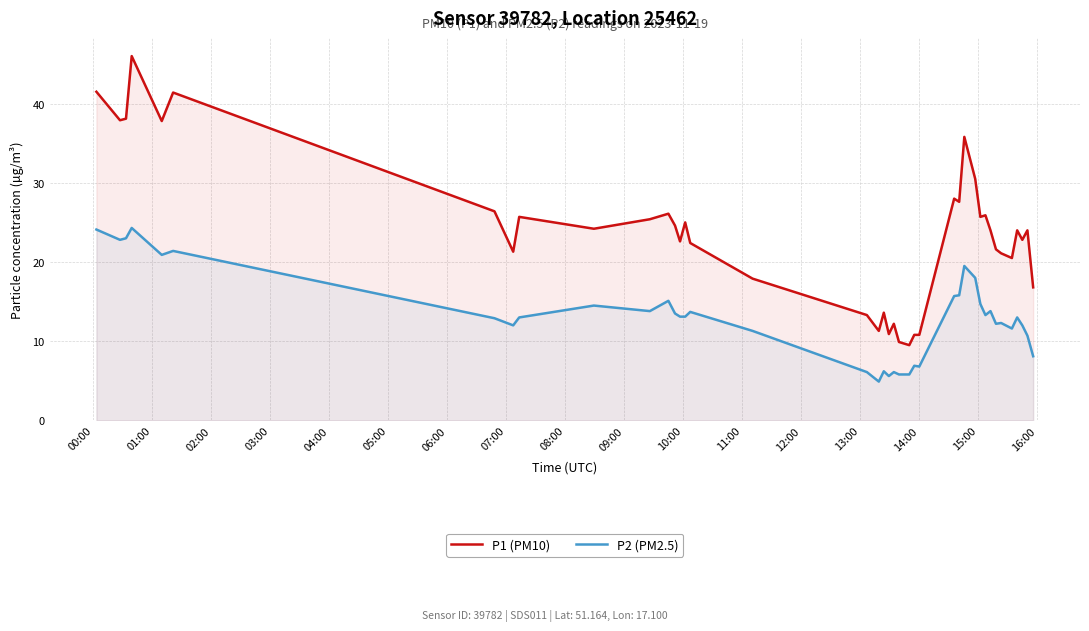

Reading left to right, extract all data points from this chart.

P1 (PM10): 41.5	37.9	38.1	46.0	37.8	41.4	26.4	21.3	25.7	24.2	25.4	26.1	24.6	22.6	25.0	22.4	17.9	13.3	11.3	13.6	10.9	12.2	9.9	9.5	10.8	10.8	28.0	27.6	35.8	30.5	25.7	25.9	24.0	21.6	21.1	20.5	24.0	22.8	24.0	16.8
P2 (PM2.5): 24.1	22.8	23.0	24.3	20.9	21.4	12.9	12.0	13.0	14.5	13.8	15.1	13.5	13.1	13.1	13.7	11.3	6.1	4.9	6.2	5.6	6.1	5.8	5.8	6.9	6.8	15.7	15.8	19.5	18.0	14.7	13.3	13.8	12.2	12.3	11.6	13.0	12.0	10.7	8.1